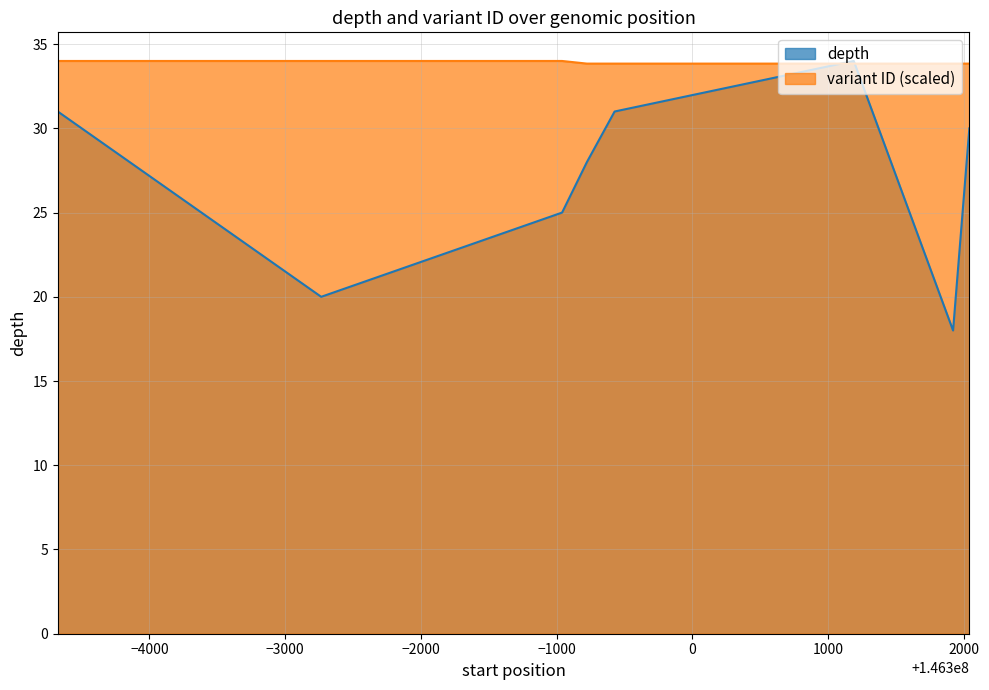

What is the value of the variant ID point at the 1st from the left?

34.0